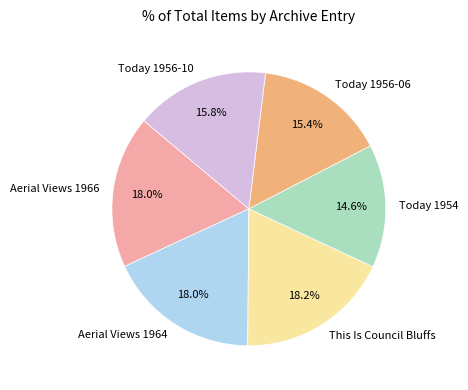

Is the sum of Aerial Views 1964 and Today 1956-06 greater than half?

No